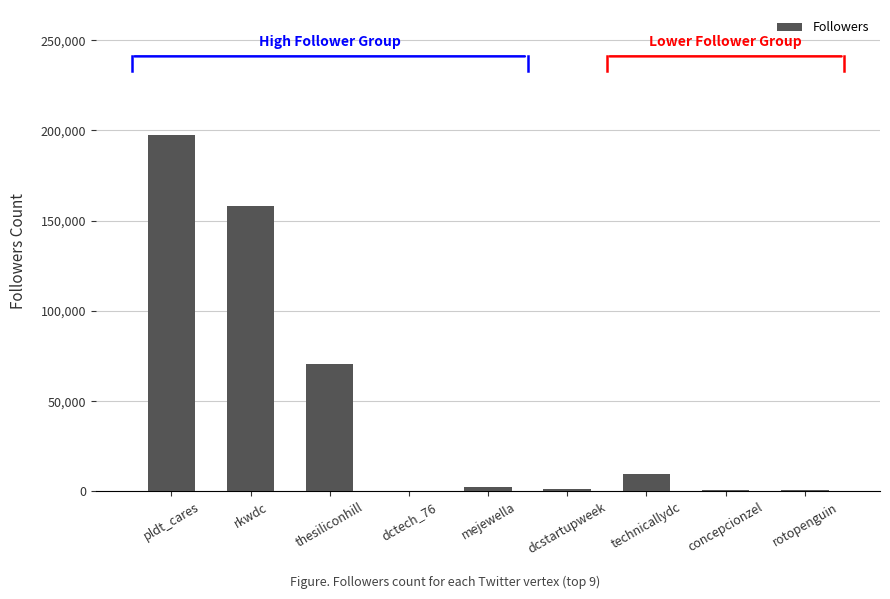

Are the bars grouped side by side (vs. stacked)?

No